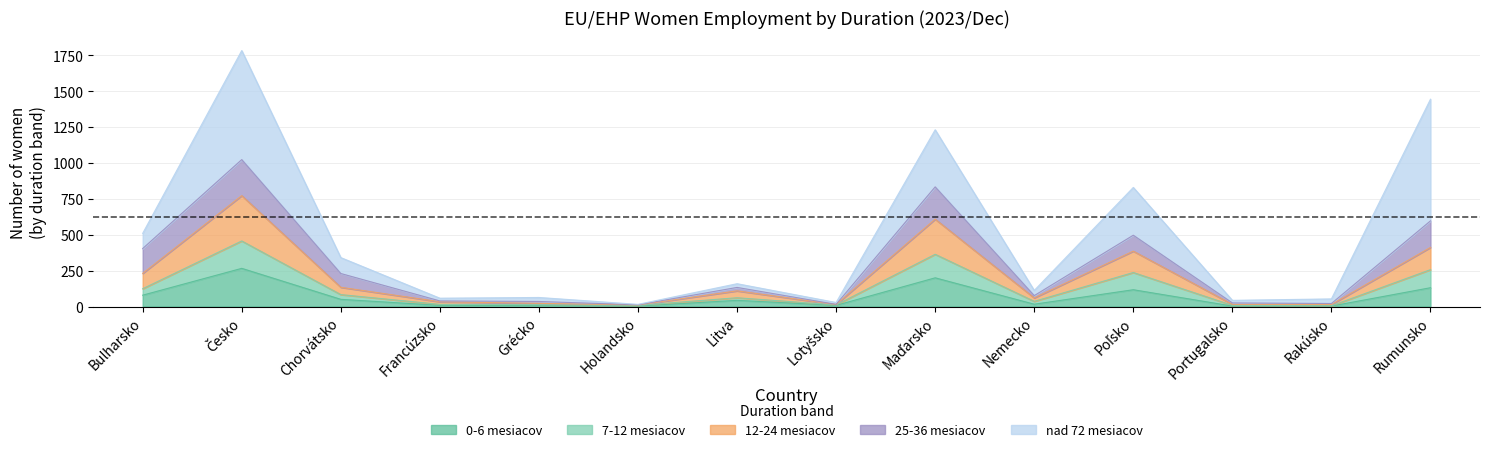

The value of 0-6 mesiacov at Bulharsko is 79. True or false?

True